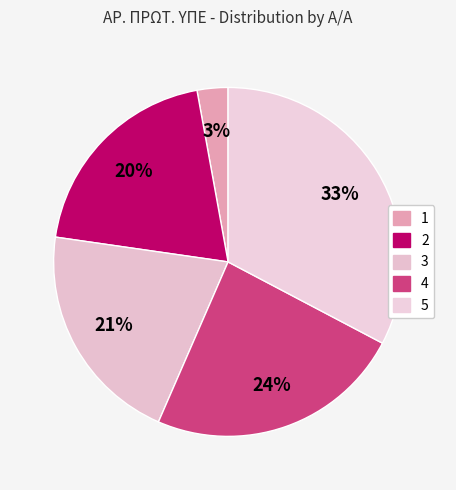

Count the number of slices in the pie.

5